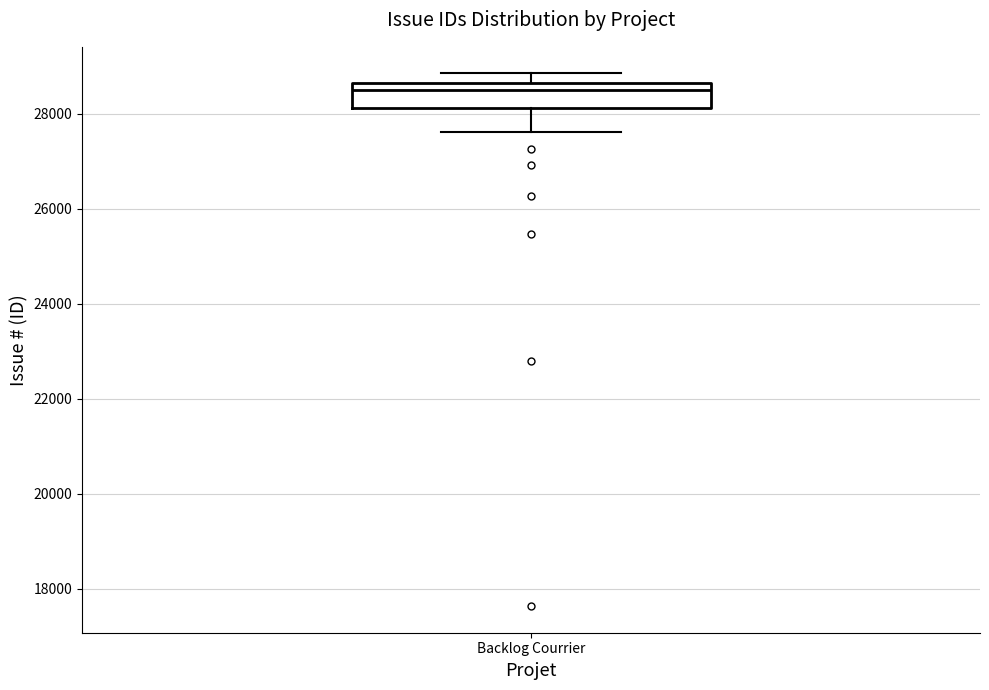

Read this box plot against the y-axis: the position of the median line, the range covered by the box, and the ends of both whiskers. The values are not printed on the chart, so give them approximately, as read against the axis.

median 28400, box 28200 to 28600, whiskers 27600 to 28800